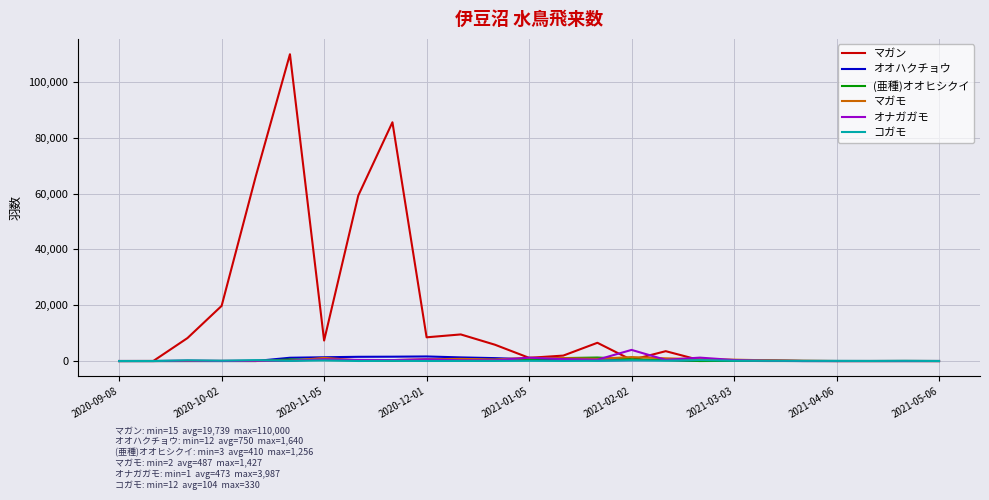

What are all the series names shown in the legend?

マガン, オオハクチョウ, (亜種)オオヒシクイ, マガモ, オナガガモ, コガモ